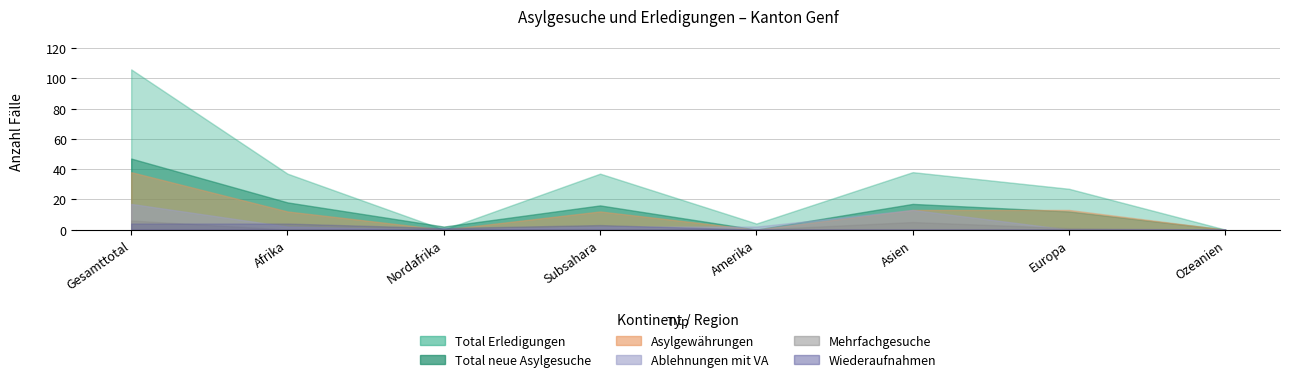

What is the value of the Asylgewährungen point at the 7th from the left?

13